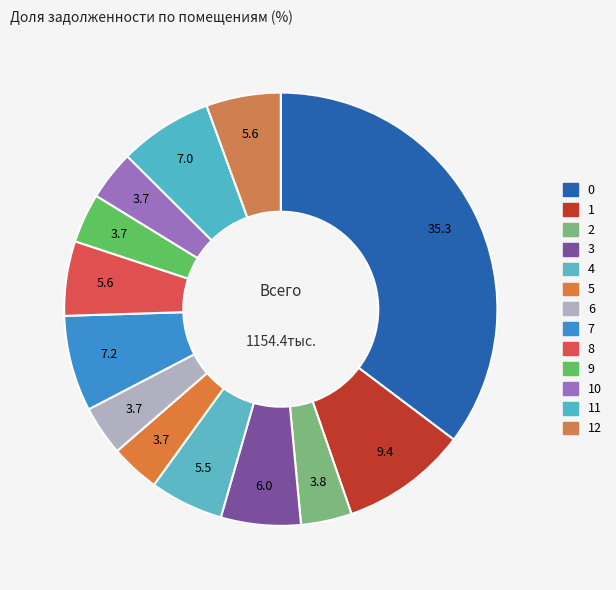

Count the number of slices in the pie.

13